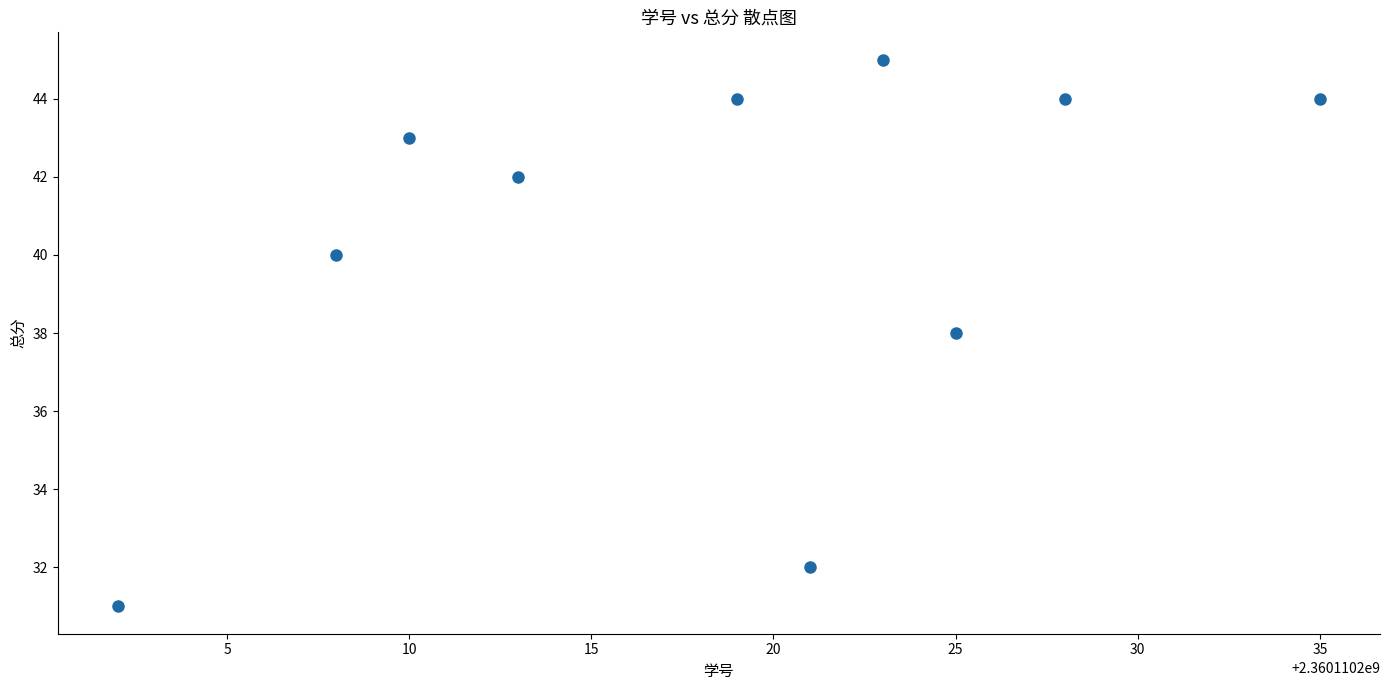

What is the average Y value?

40